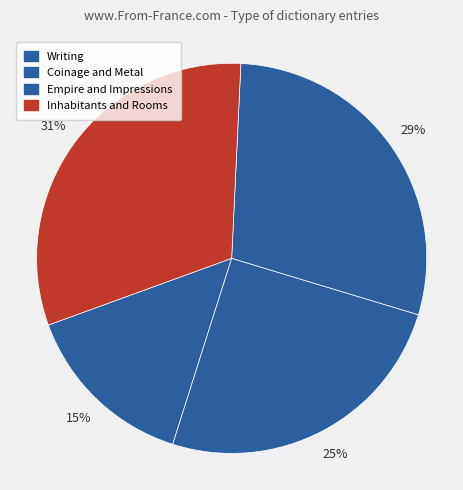

Between Writing and Inhabitants and Rooms, which is larger?

Inhabitants and Rooms